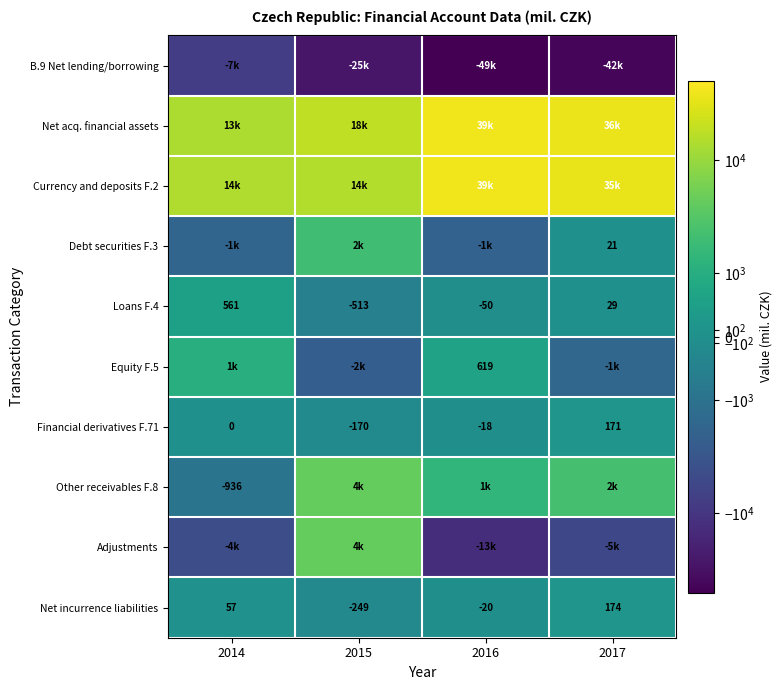

What is the difference between the maximum and minimum values in the Loans F.4 series?

1074